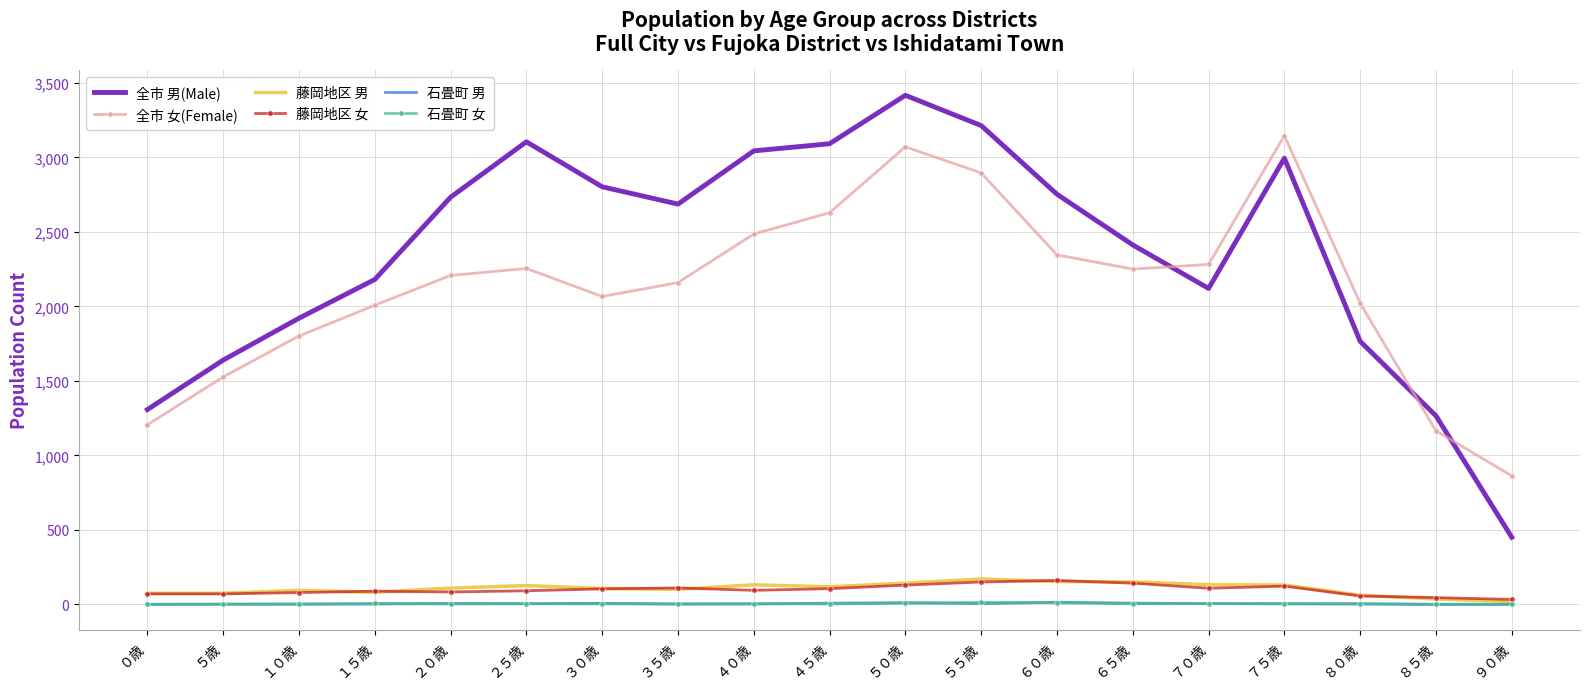

What is the lowest value of the 全市 男(Male) series?

451